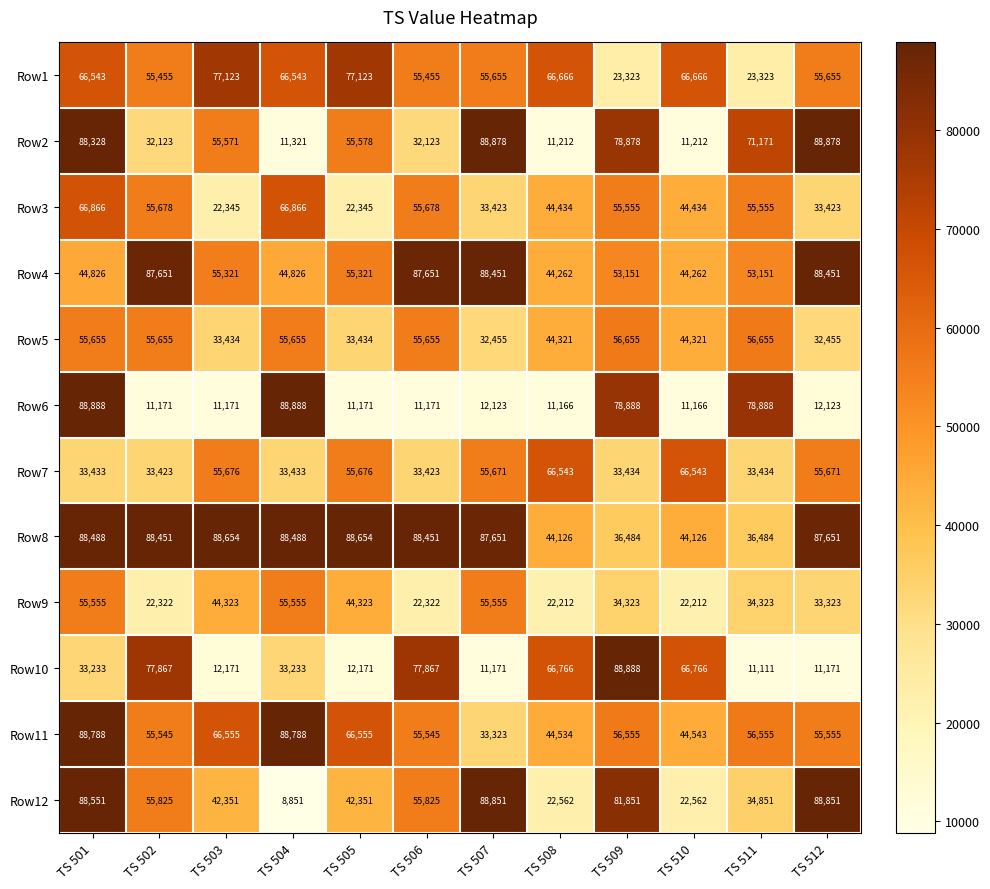

Rank the series at TS 502 from highest to lowest value.

Row8, Row4, Row10, Row12, Row3, Row5, Row11, Row1, Row7, Row2, Row9, Row6